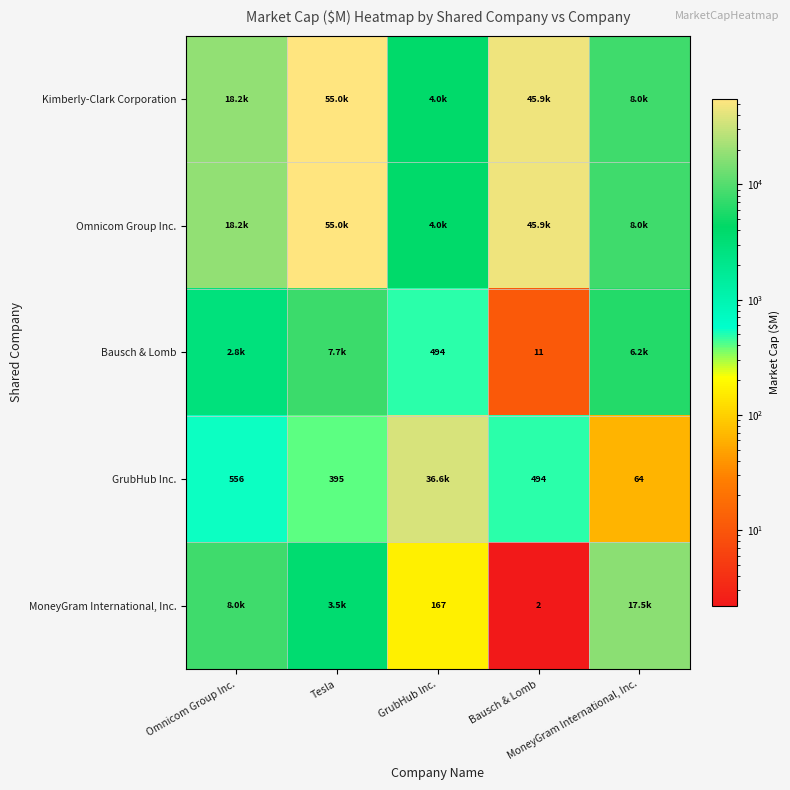

At which category is the sum across all series the highest?

Tesla